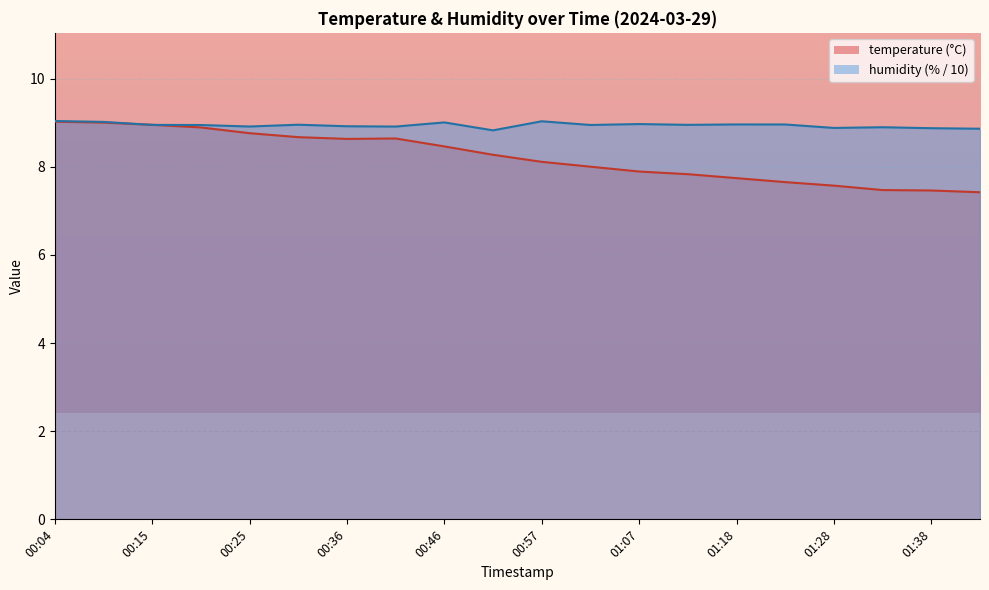

Reading left to right, transcribe all the data shown in this chart.

temperature: 9.0	9.0	8.9	8.9	8.8	8.7	8.6	8.6	8.5	8.3	8.1	8.0	7.9	7.8	7.7	7.7	7.6	7.5	7.5	7.4
humidity: 9.0	9.0	8.9	8.9	8.9	9.0	8.9	8.9	9.0	8.8	9.0	8.9	9.0	8.9	9.0	9.0	8.9	8.9	8.9	8.9